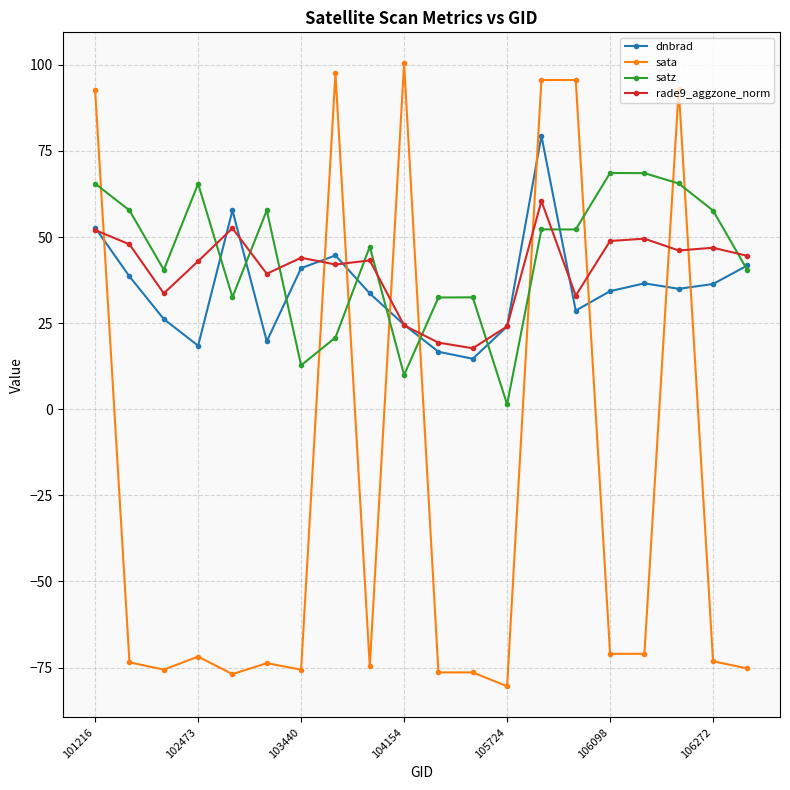

Which series has the widest spread of values?

sata